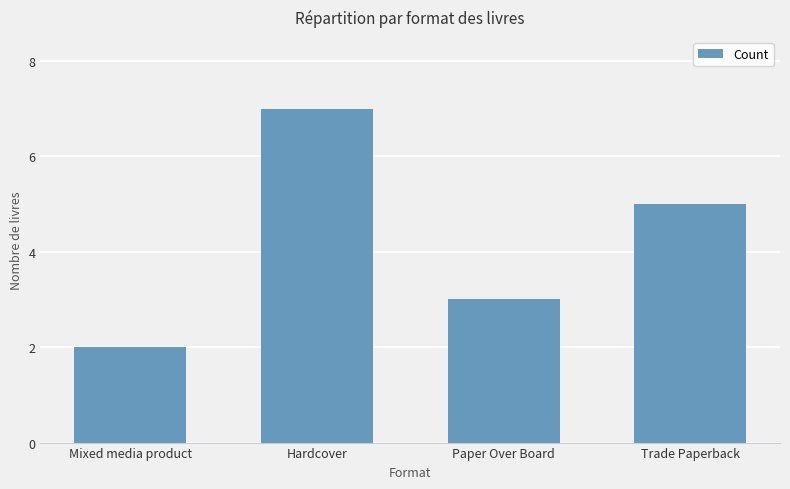

What is the sum of the values at Paper Over Board and Mixed media product?

5